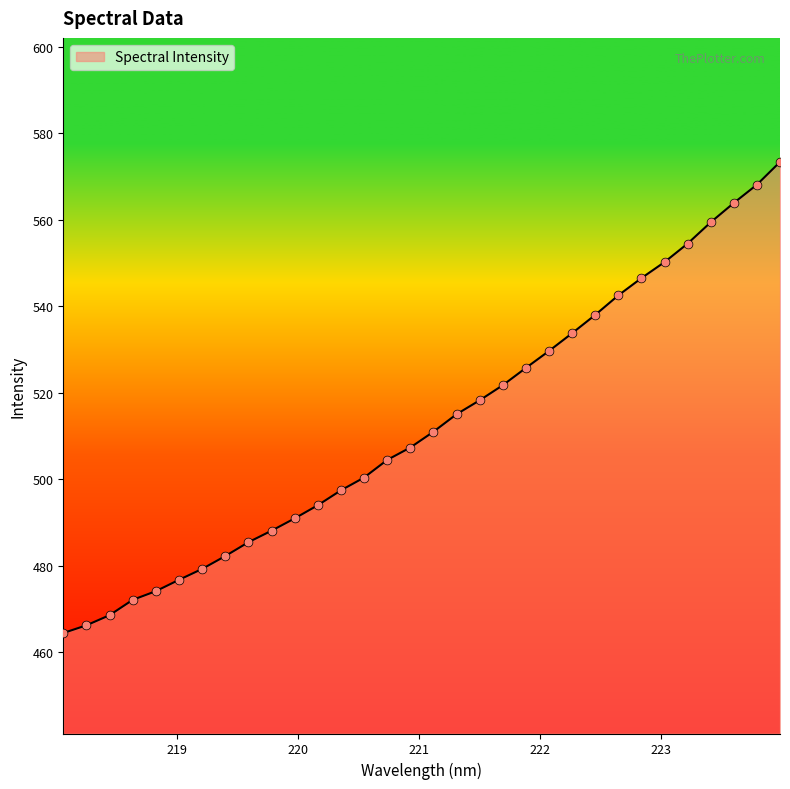

What is the maximum value shown in the chart?

573.3